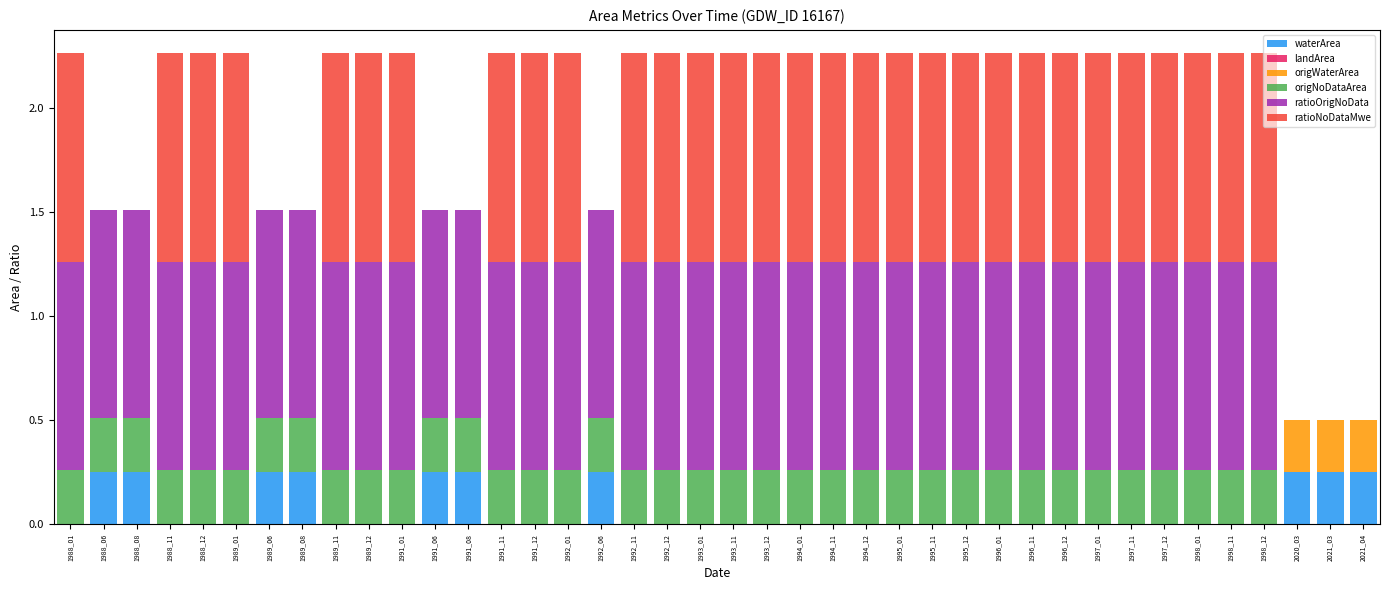

What is the total value across all series at 1988_11?

2.3